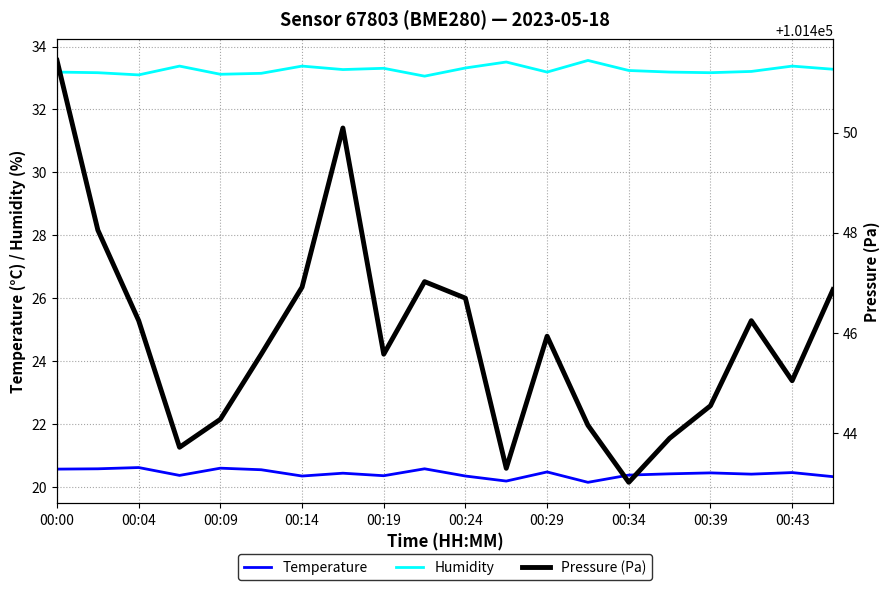

What is the value of the Humidity point at the 12th from the left?

33.5